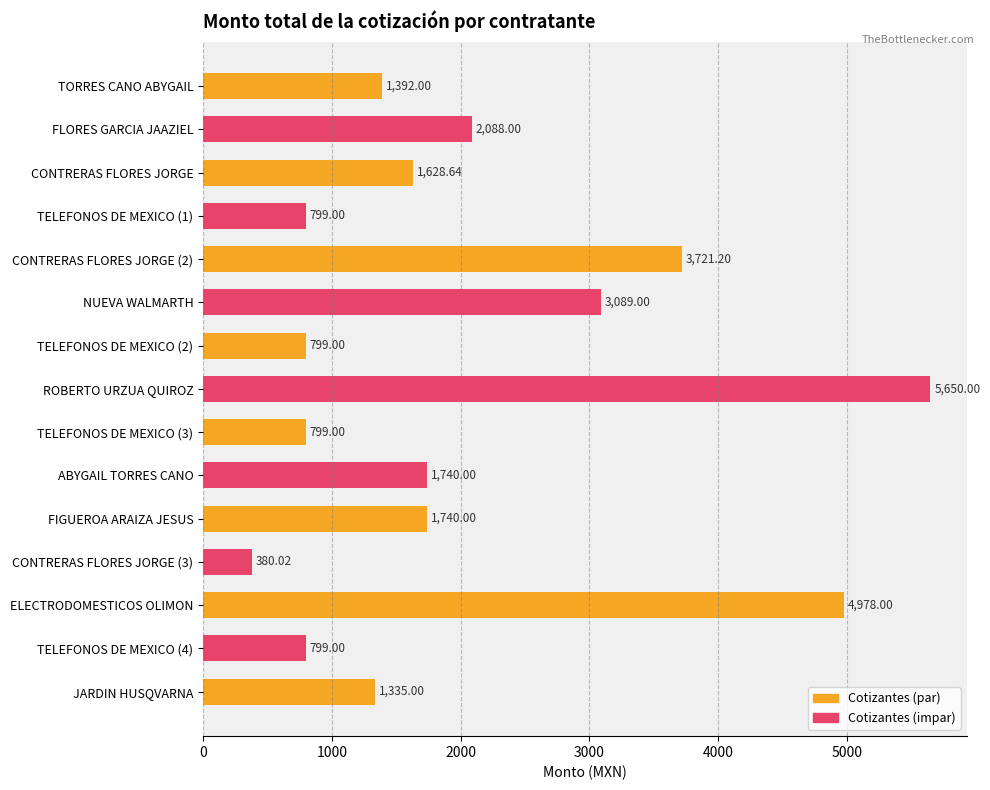

What is the greatest value displayed?

5650.0